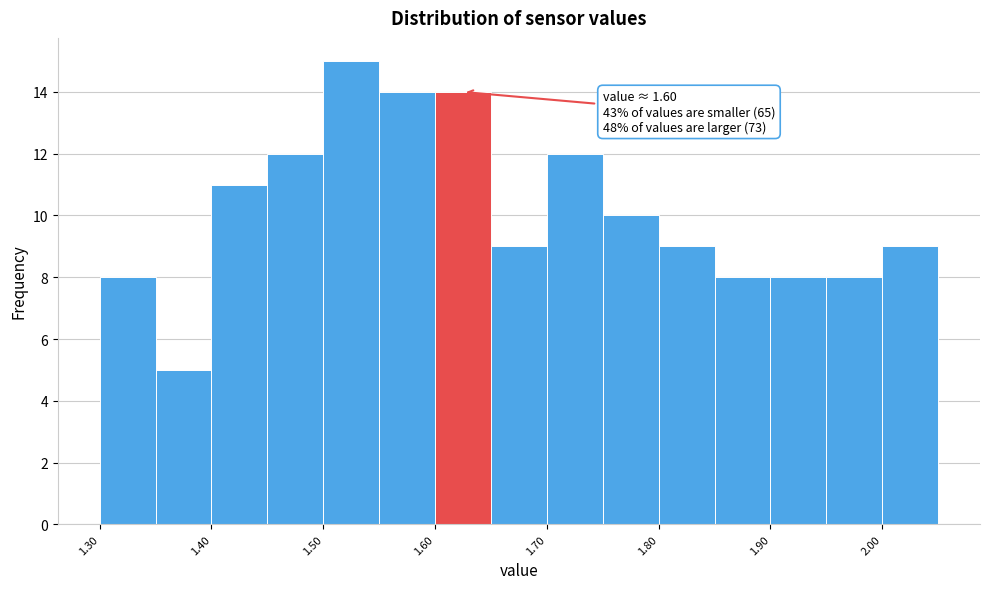

Which range on the x-axis has the tallest bar?

1.50 to 1.55